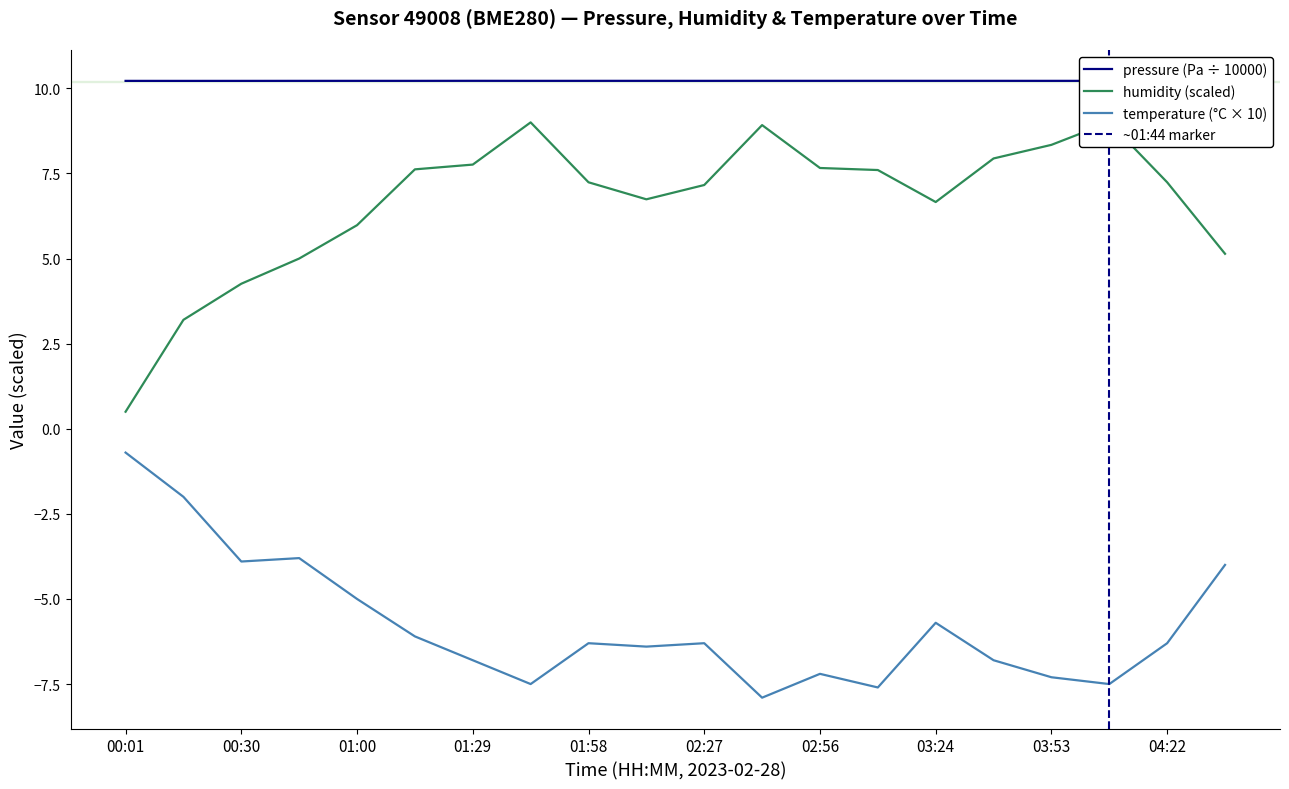

What is the approximate value of humidity at 01:44?

9.0